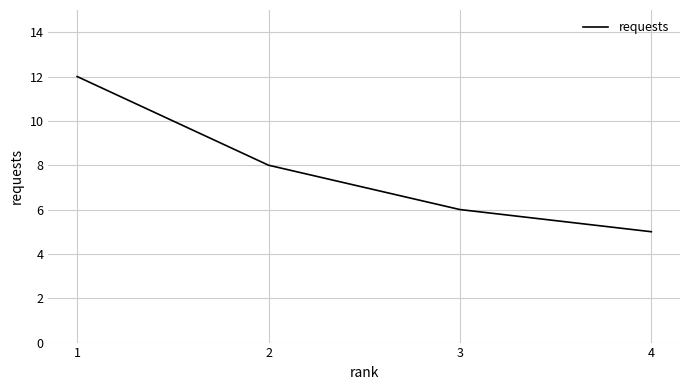

What is the change in value from 2 to 3?

-2